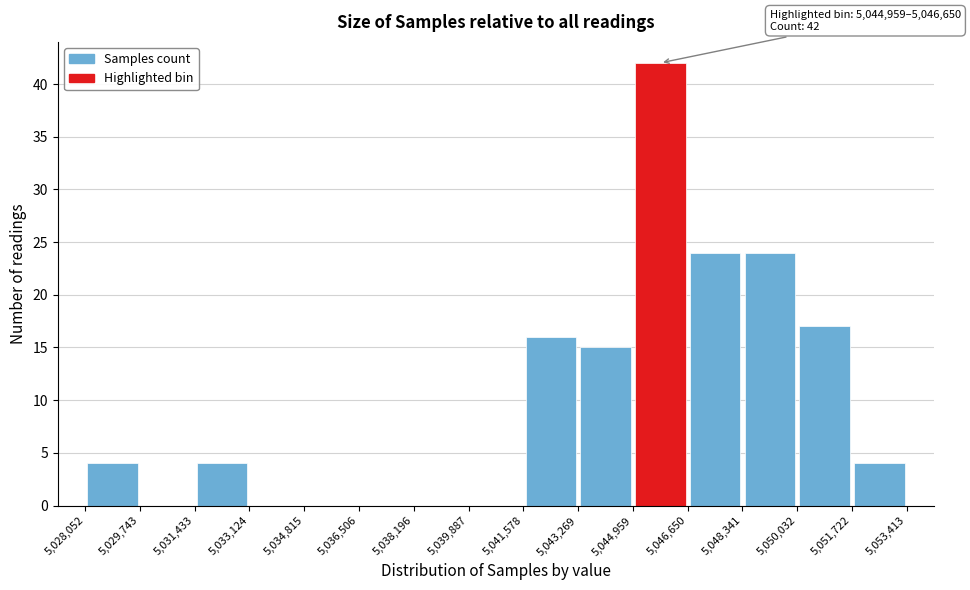

Over which range of the x-axis is the bar tallest?

5,044,959 to 5,046,650